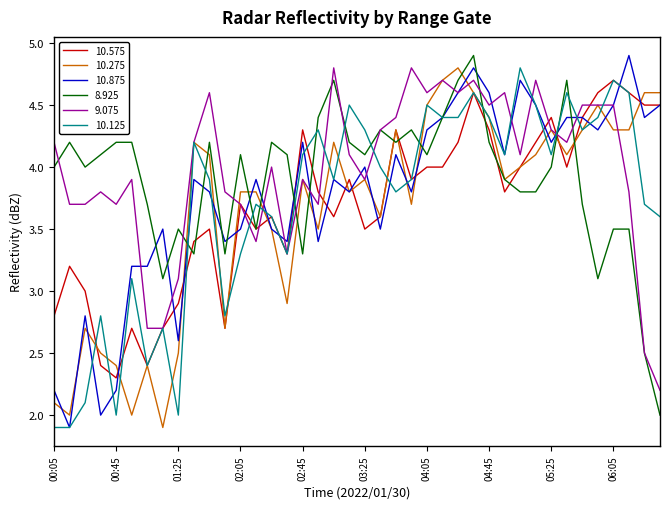

What is the difference between the maximum and minimum values in the 10.875 series?

3.0